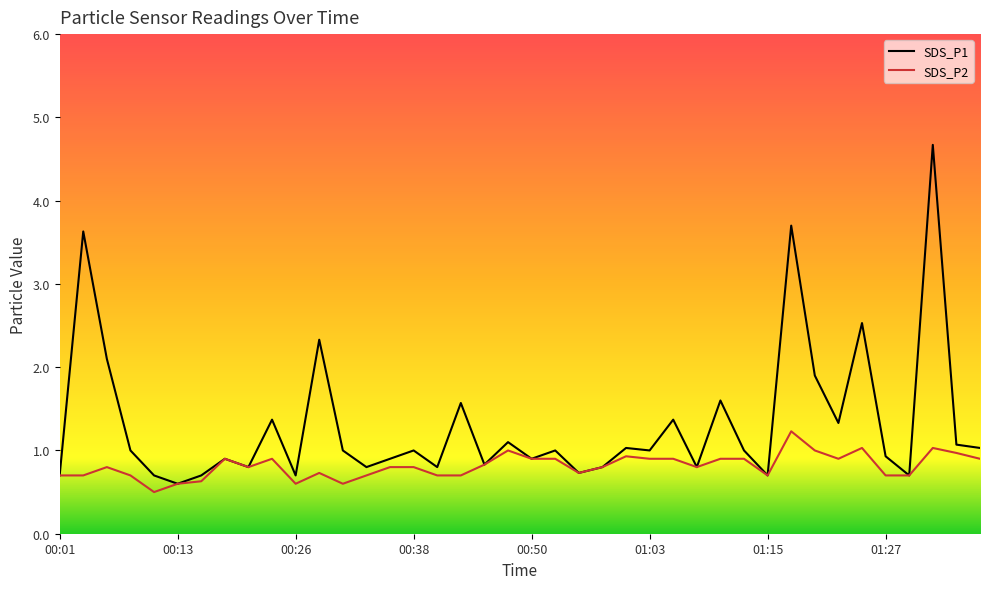

The SDS_P2 series shows 0.9 at 01:05. True or false?

True